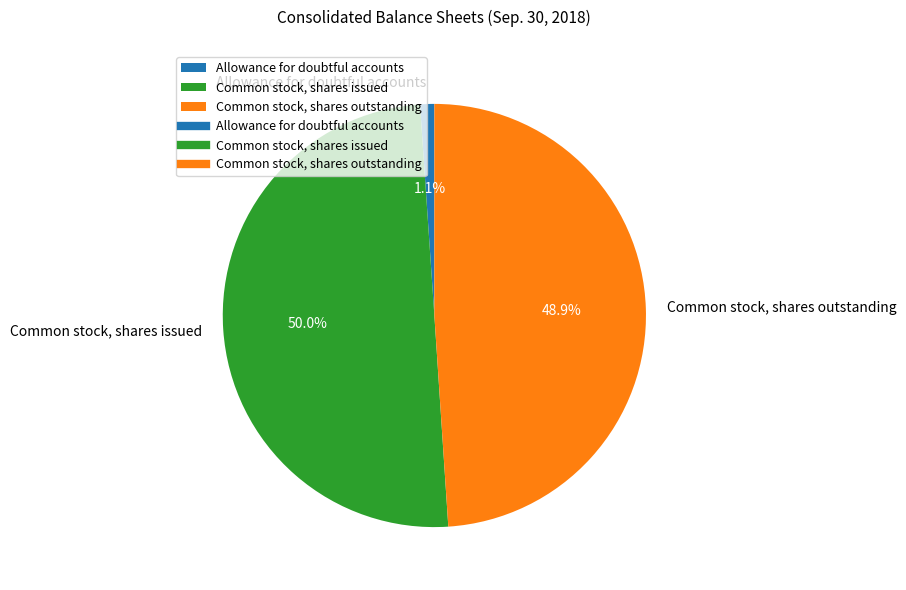

How many segments does this pie chart have?

3